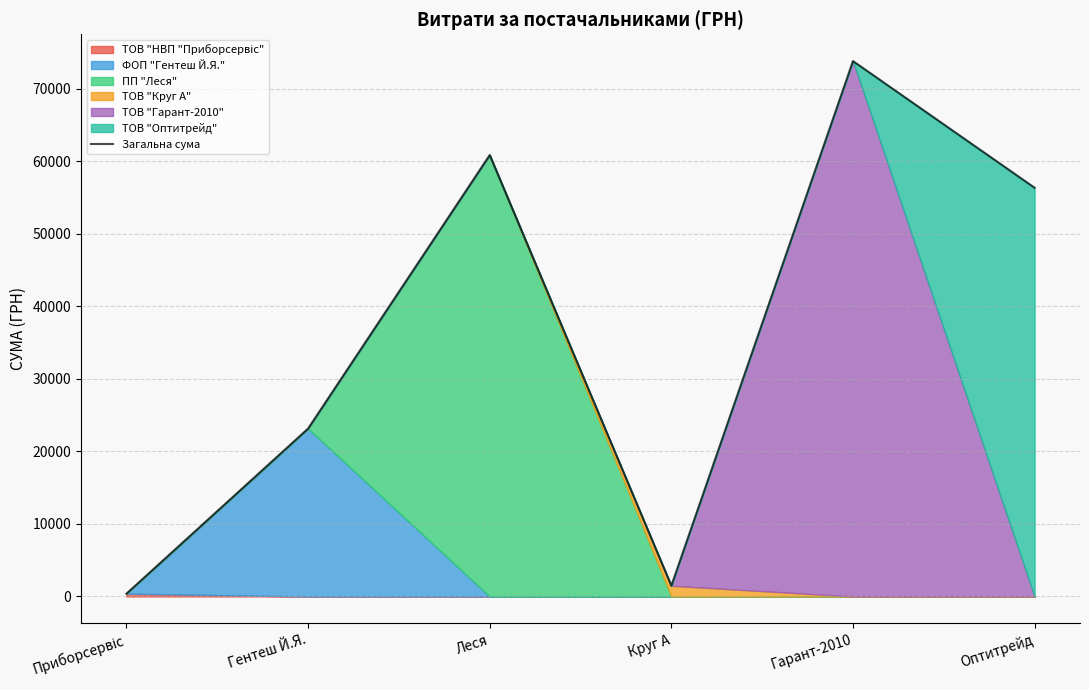

What is the maximum value shown in the chart?

73784.3